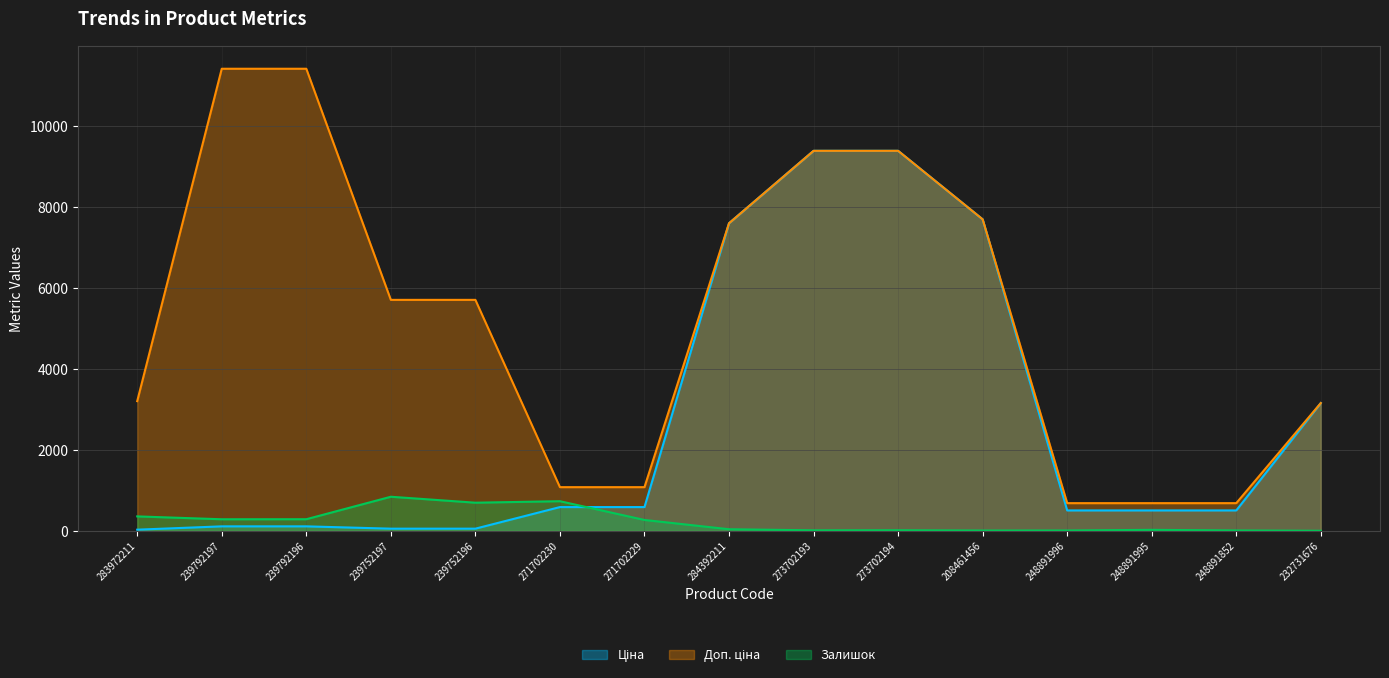

List the series in order of their peak value, lowest first.

Залишок, Ціна, Доп. ціна